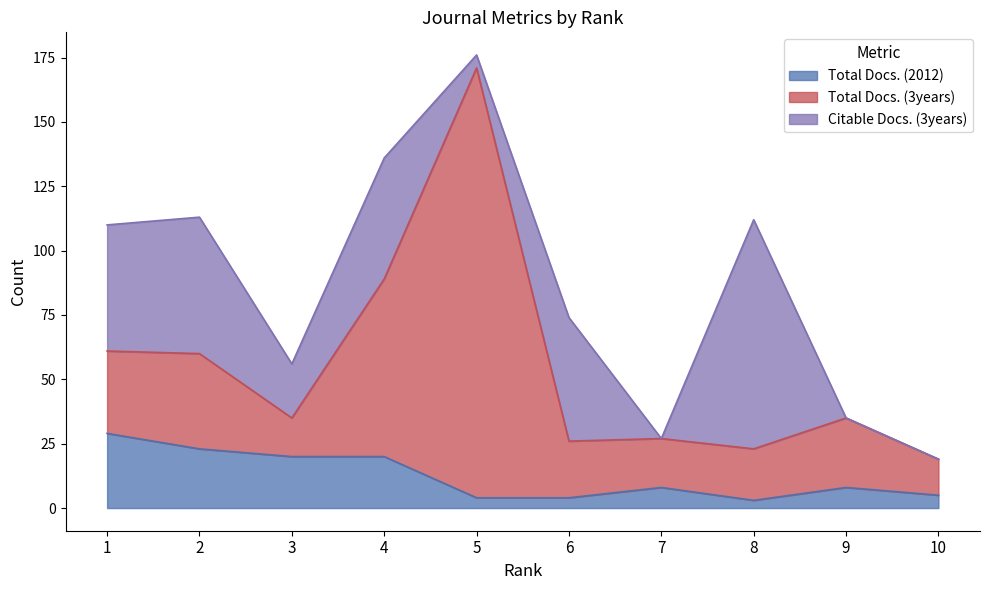

At 5, list the series in order from smallest to largest.

Total Docs. (2012), Citable Docs. (3years), Total Docs. (3years)